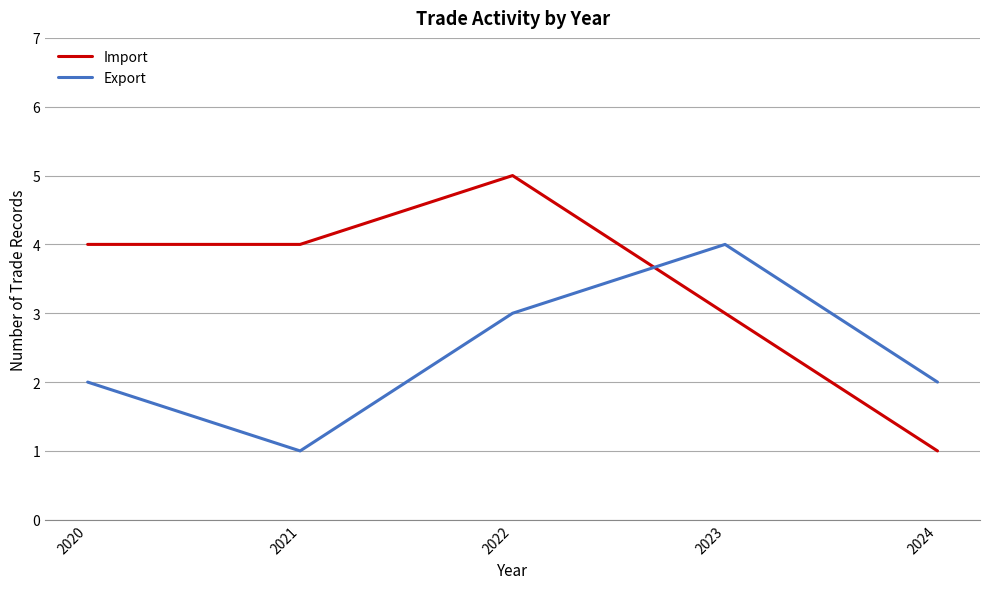

Reading left to right, extract all data points from this chart.

Import: 2020=4	2021=4	2022=5	2023=3	2024=1
Export: 2020=2	2021=1	2022=3	2023=4	2024=2